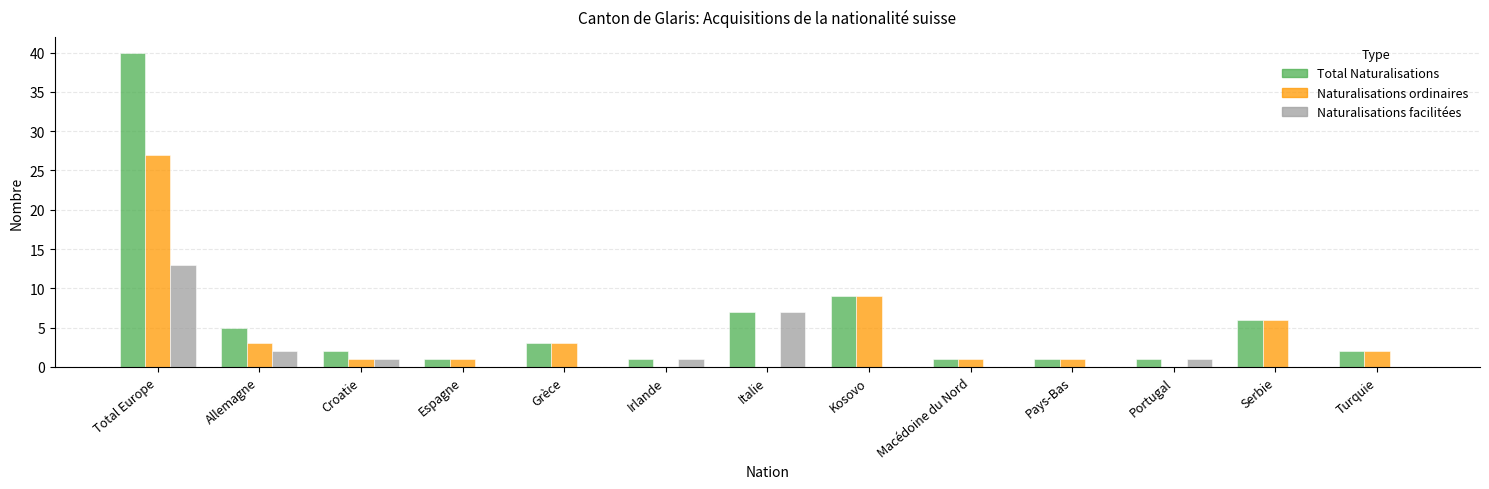

What is the sum of all Naturalisations facilitées values?

25